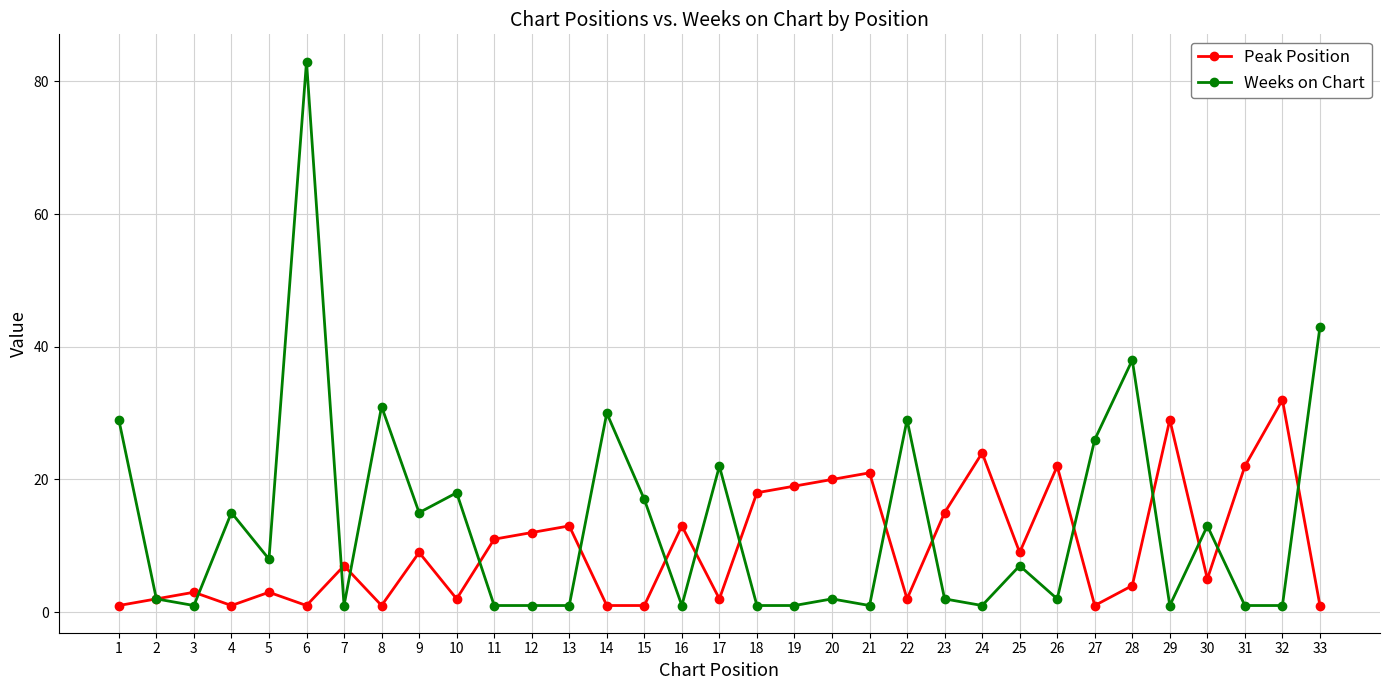

True or false: Weeks on Chart and Peak Position intersect in this chart.

True